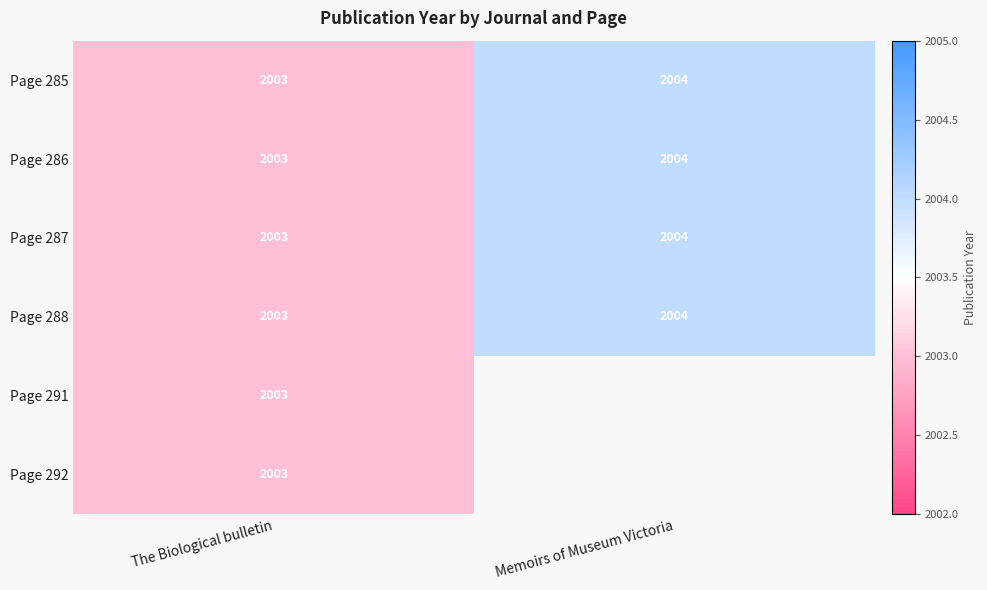

The Page 288 series shows 3572 at The Biological bulletin. True or false?

False